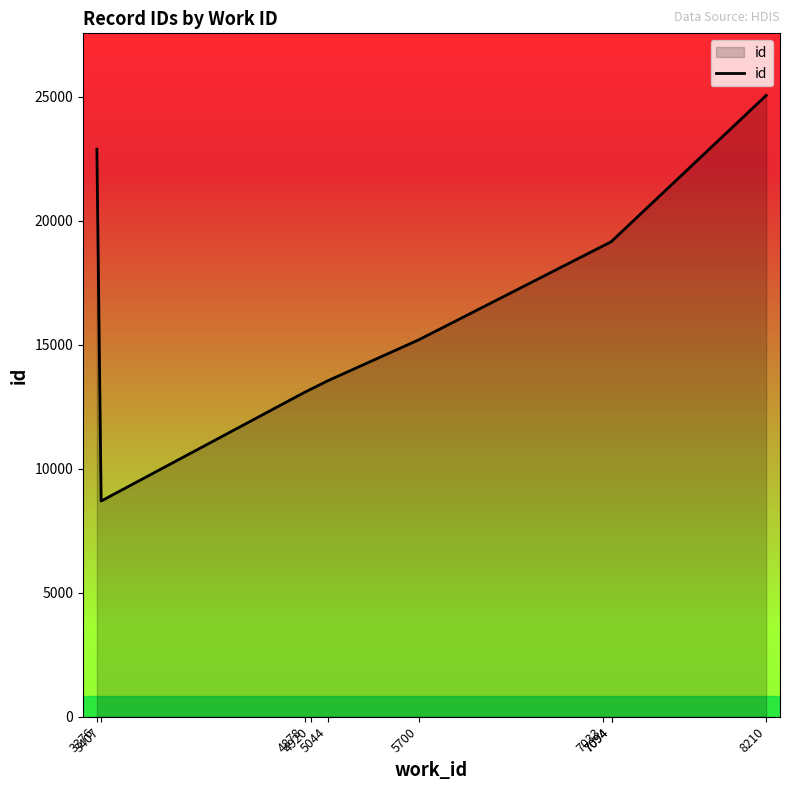

Where is the data nearest to the value 16875?

5700